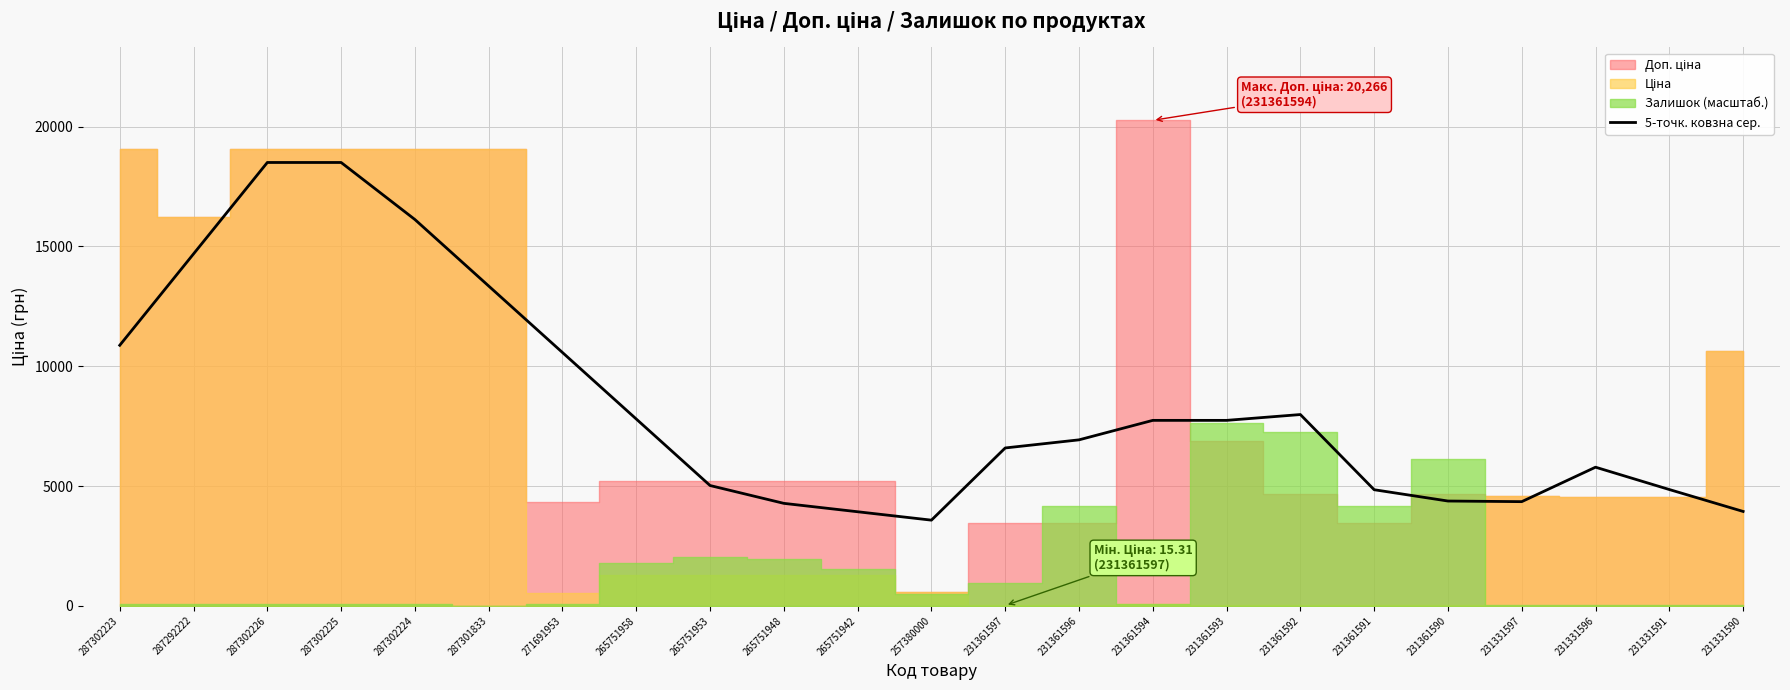

List the labels in order of value, smallest first.

257380000, 265751942, 231331590, 265751948, 231331597, 231361590, 231361591, 231331591, 265751953, 231331596, 231361597, 231361596, 231361594, 231361593, 265751958, 231361592, 271691953, 287302223, 287301833, 287292222, 287302224, 287302226, 287302225